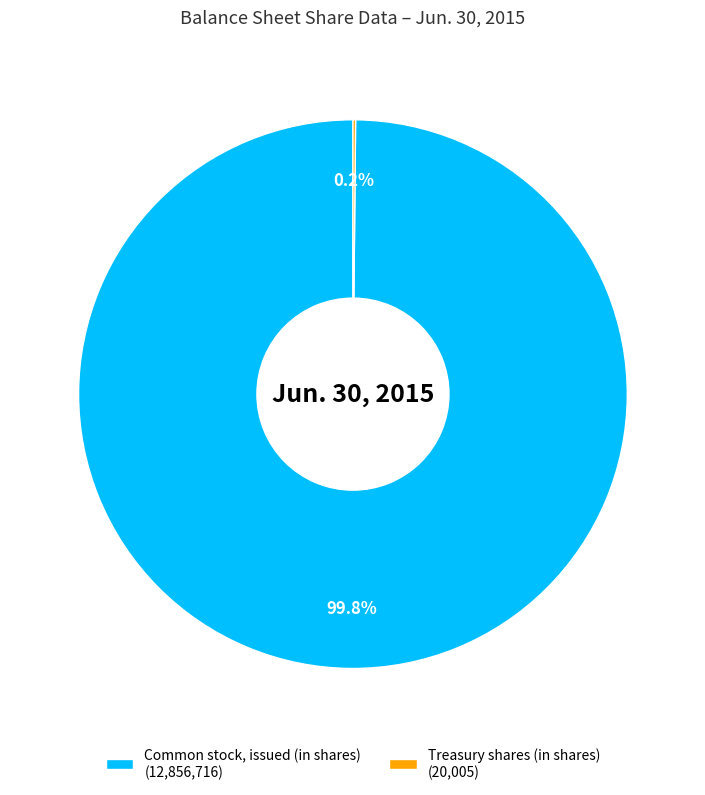

How much of the chart is everything except Common stock, issued (in shares) (12,856,716)?

0.2%